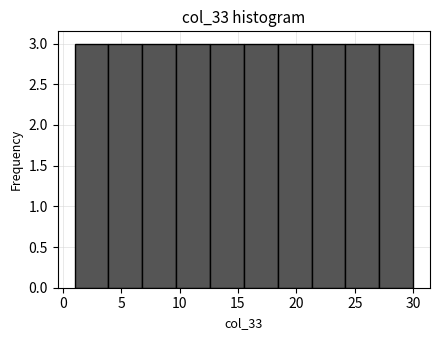

Reading left to right, list every bar in this chart as the range it spans on the x-axis followed by its height. Neither the bar edges nor the heights are printed on the chart, so give them approximately, as read against the axes.

1.0 to 3.9: 3
3.9 to 6.8: 3
6.8 to 9.7: 3
9.7 to 12.6: 3
12.6 to 15.5: 3
15.5 to 18.4: 3
18.4 to 21.3: 3
21.3 to 24.2: 3
24.2 to 27.1: 3
27.1 to 30.0: 3